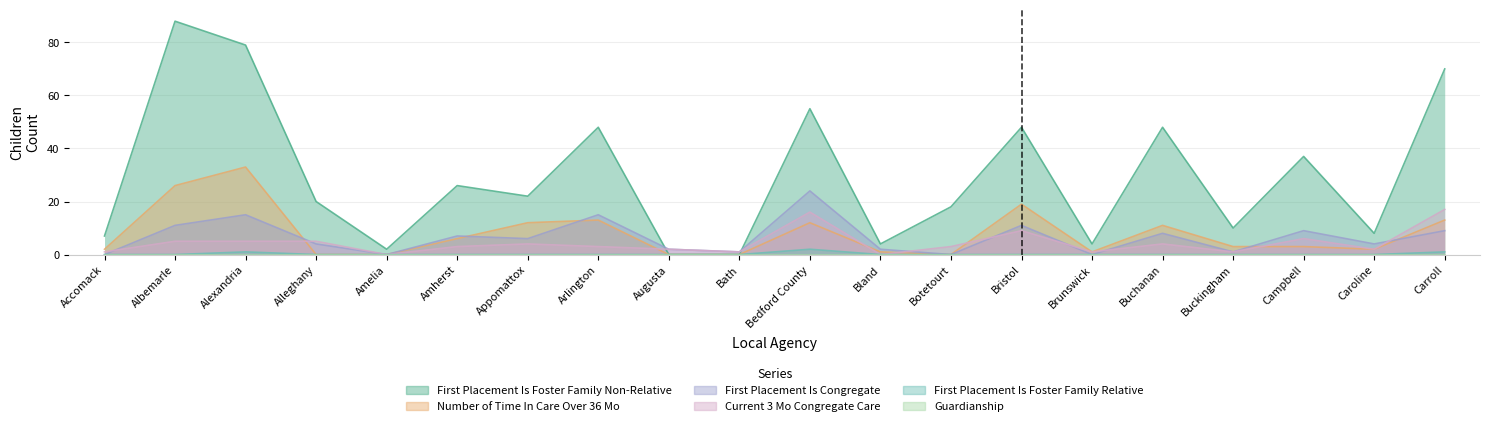

Does the chart have visible grid lines?

Yes